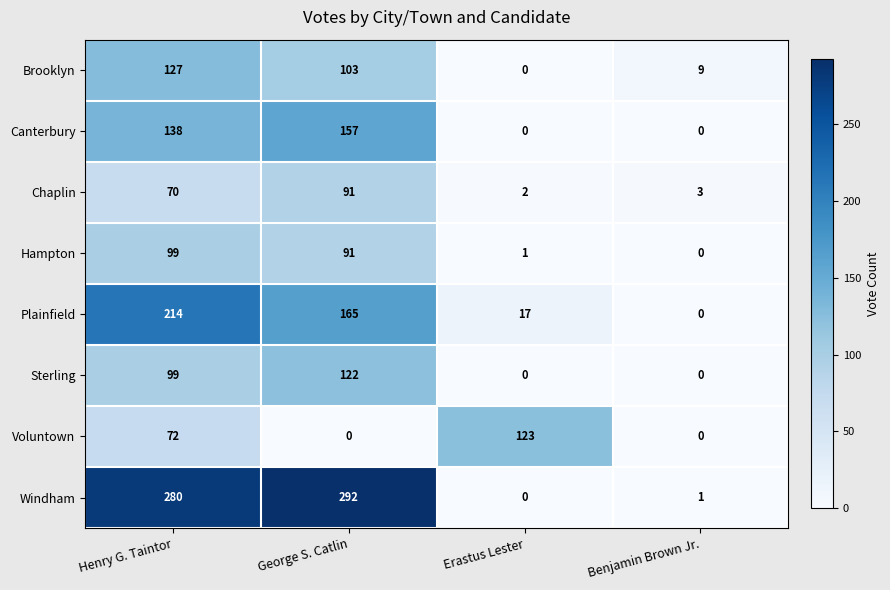

Which series has the largest range (max minus min)?

Windham